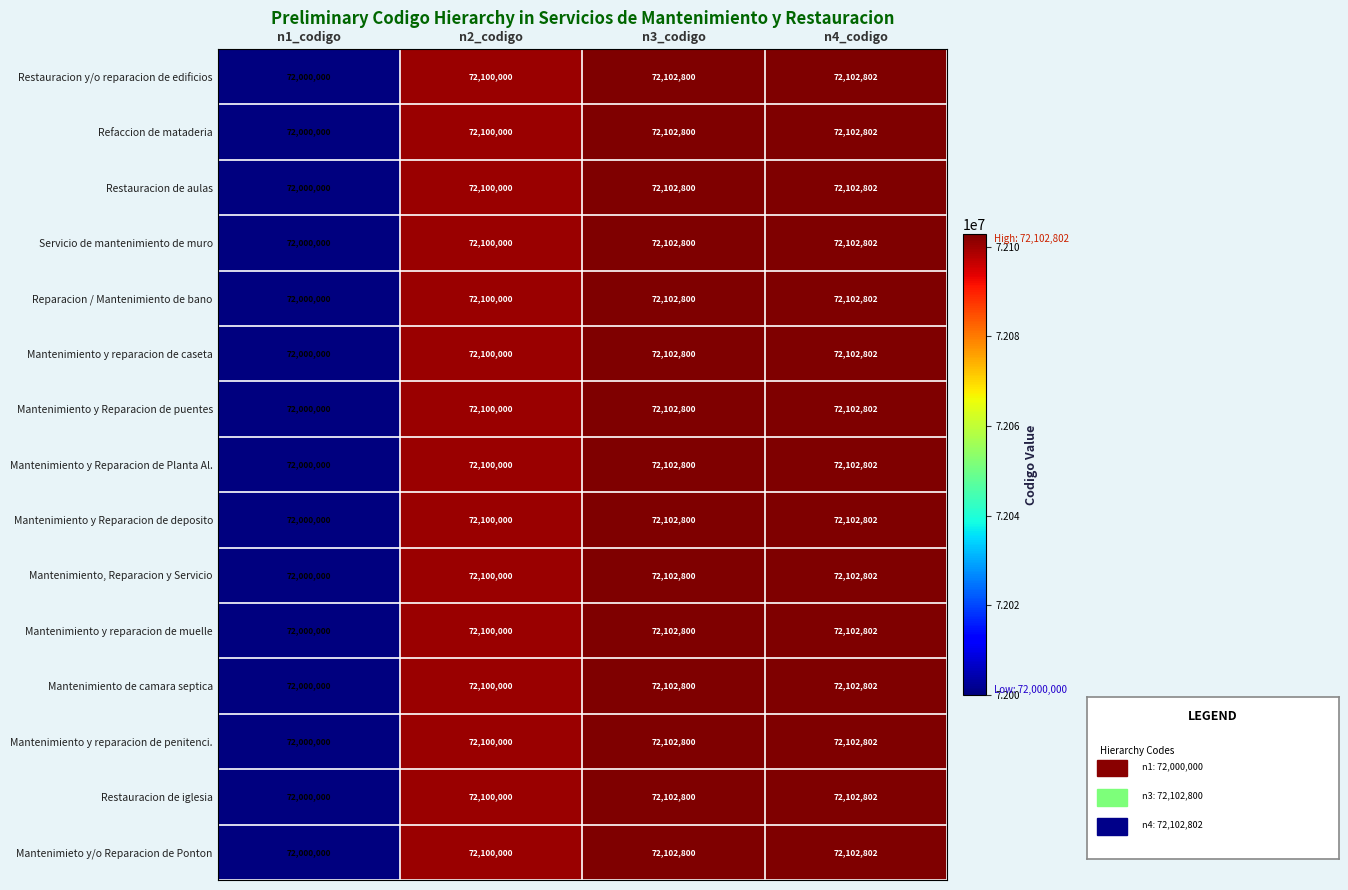

Count the number of data series in this chart.

15